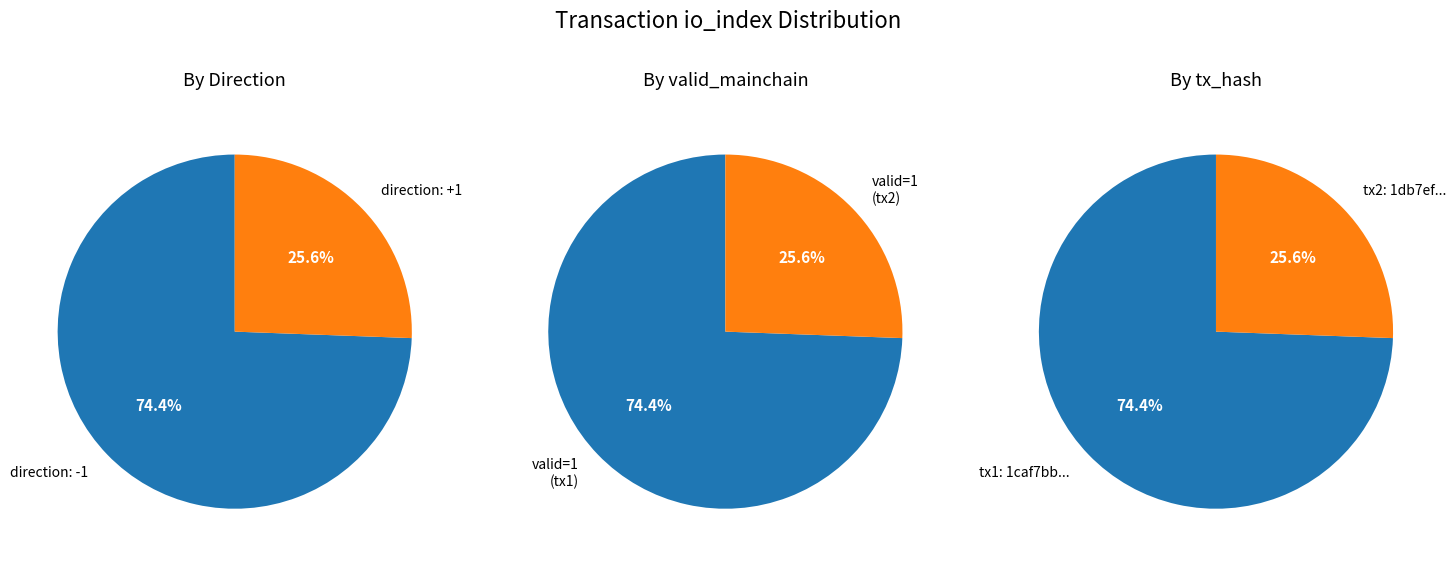

What is the largest slice in the pie chart?

direction=-1 (io_index=32)